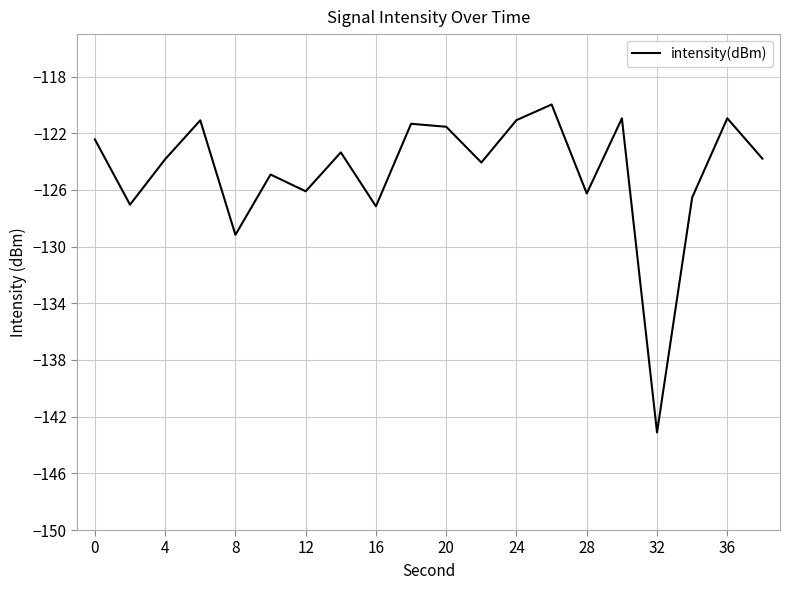

What is the greatest value displayed?

-120.0